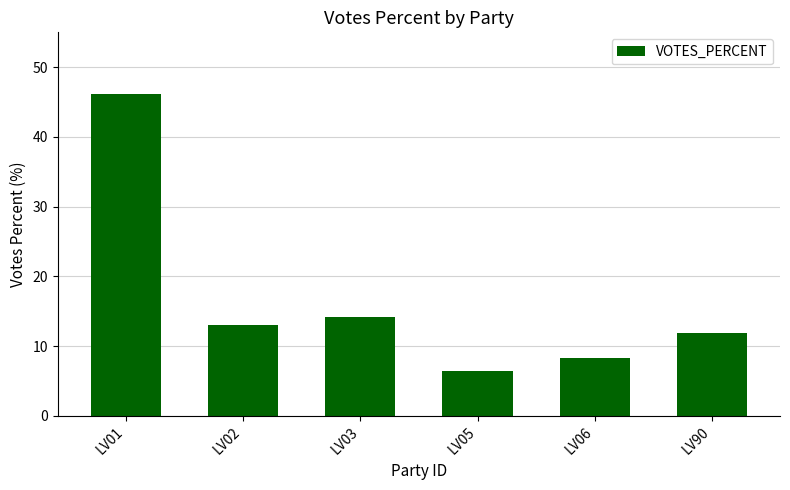

Between LV02 and LV90, which is larger?

LV02